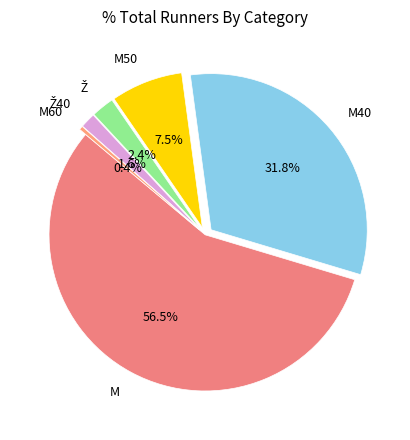

To the nearest percent, what is the difference between the largest and smallest slice percentages?

56%